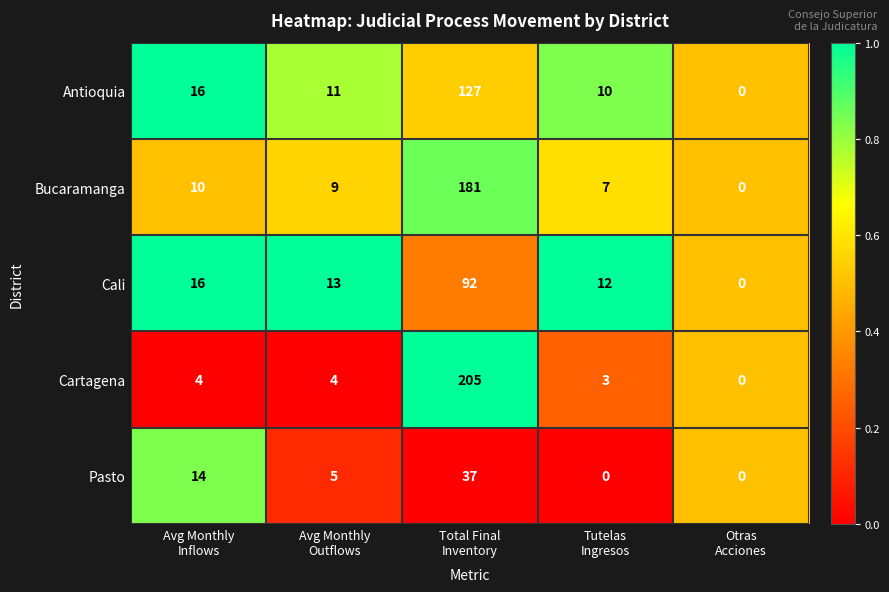

Which series changed the most between Avg Monthly
Outflows and Tutelas
Ingresos?

Pasto